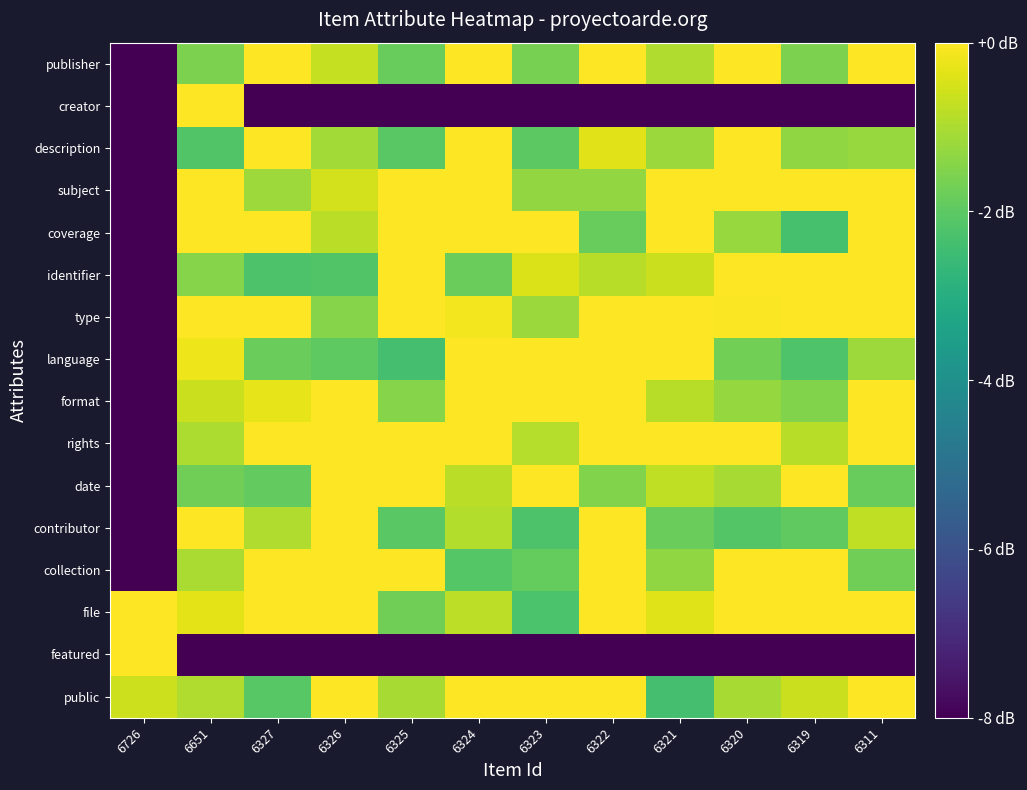

Which category has the lowest value across all series?

6651